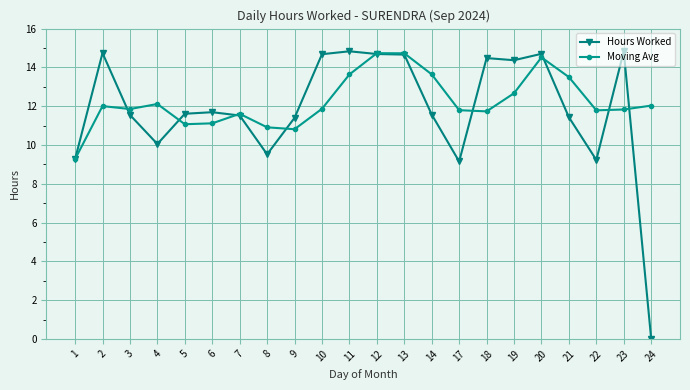

Does the chart have visible grid lines?

Yes